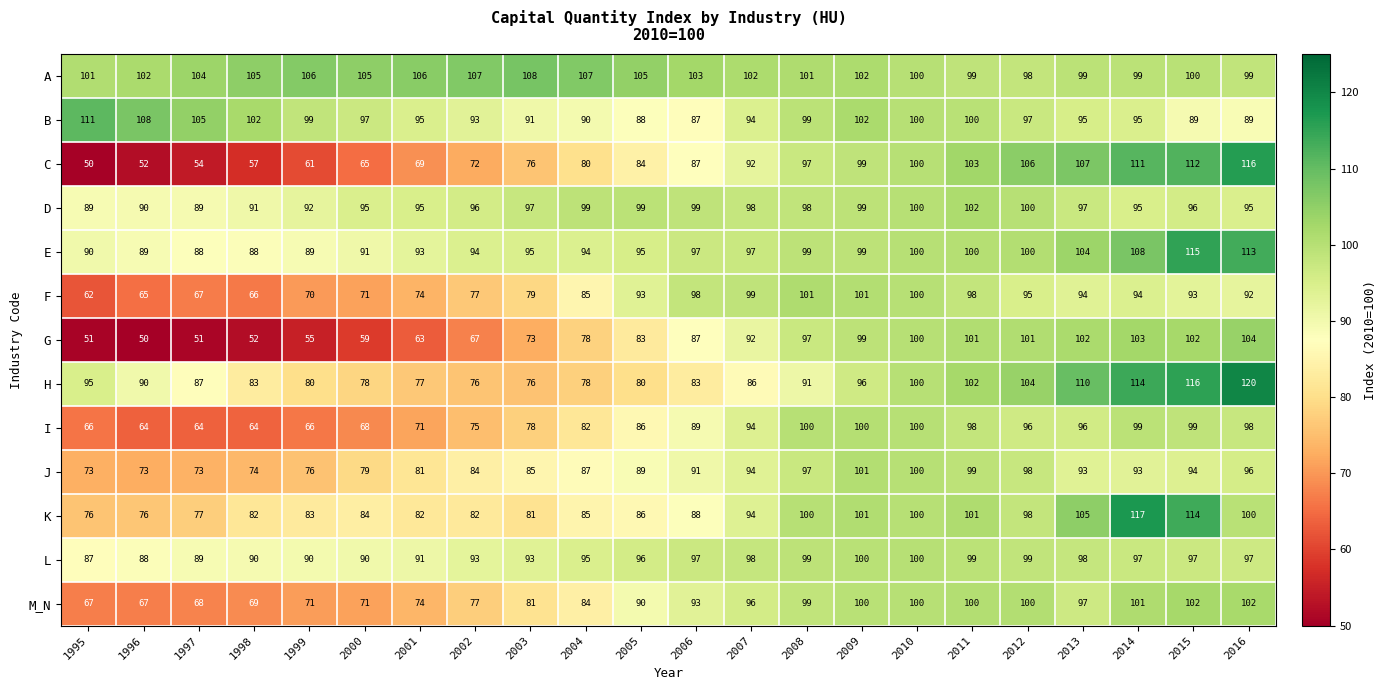

Which series has the widest spread of values?

C